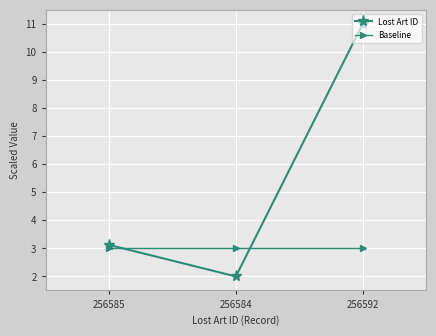

Reading right to left, transcribe all the data shown in this chart.

Lost Art ID: 256592=11.0	256584=2.0	256585=3.1
Baseline: 256592=3.0	256584=3.0	256585=3.0